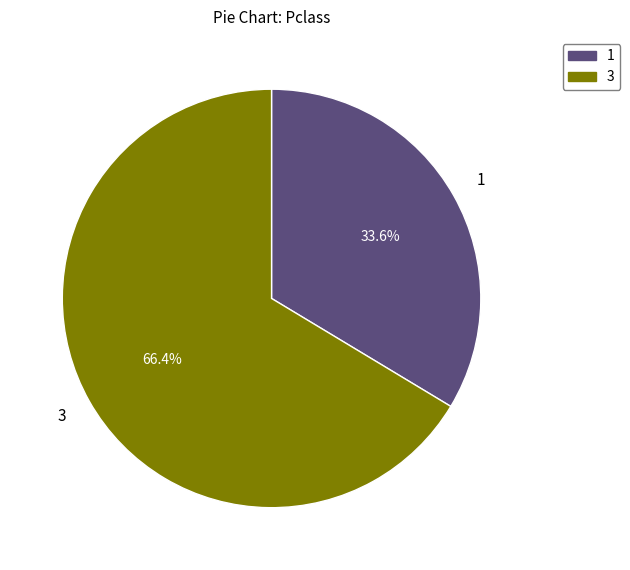

Do 1 and 3 together represent more than half of the pie?

Yes